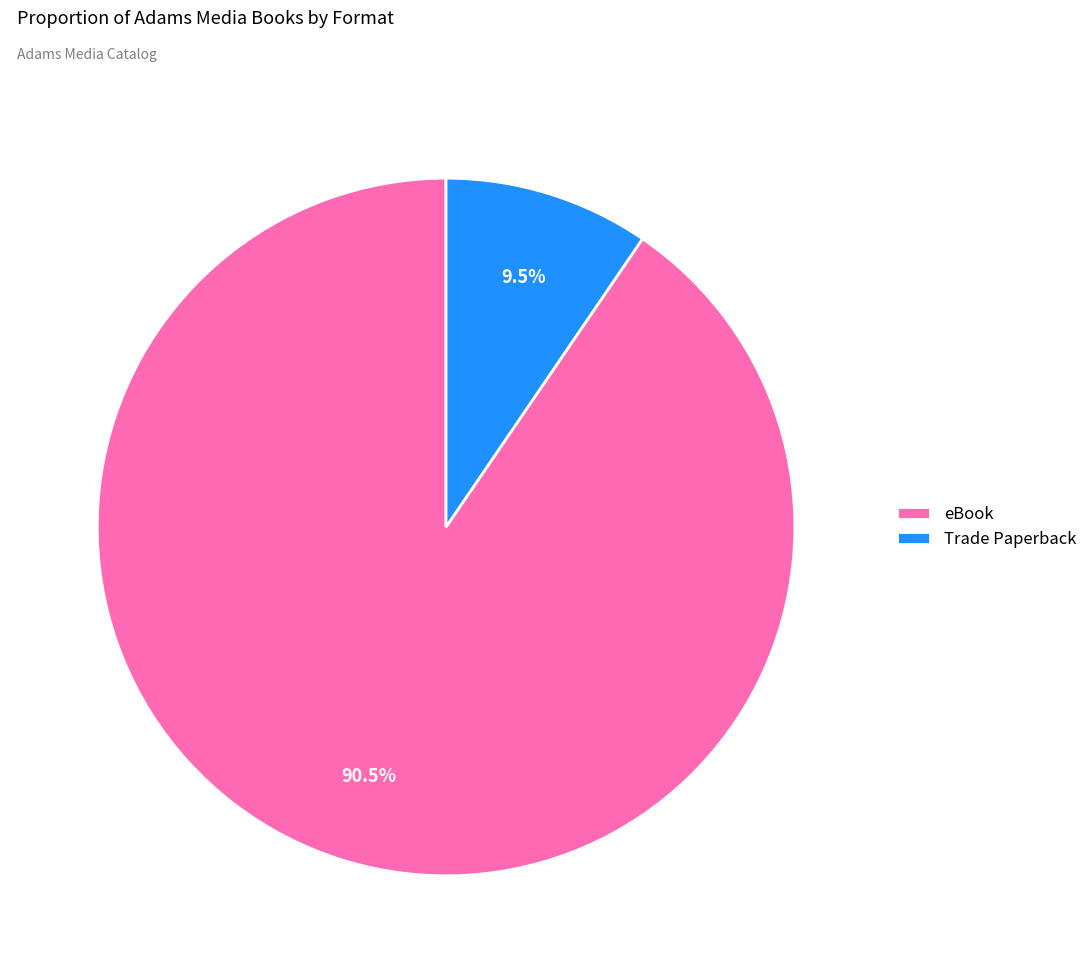

Combined, what portion of the pie is eBook and Trade Paperback?

100.0%